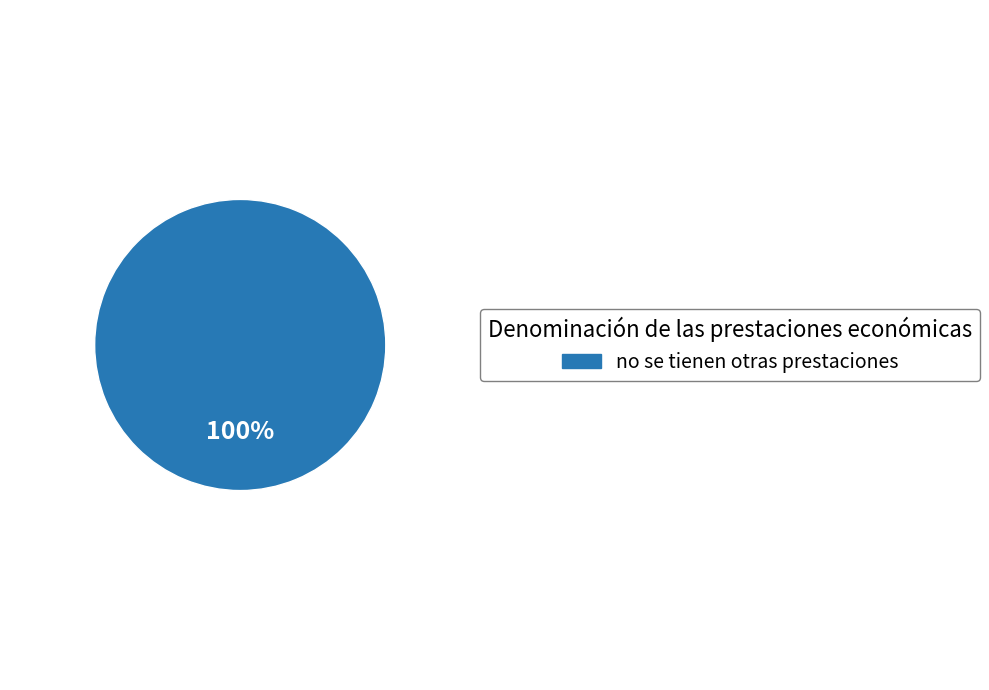

What percentage is the no se tienen otras prestaciones slice, to the nearest percent?

100%